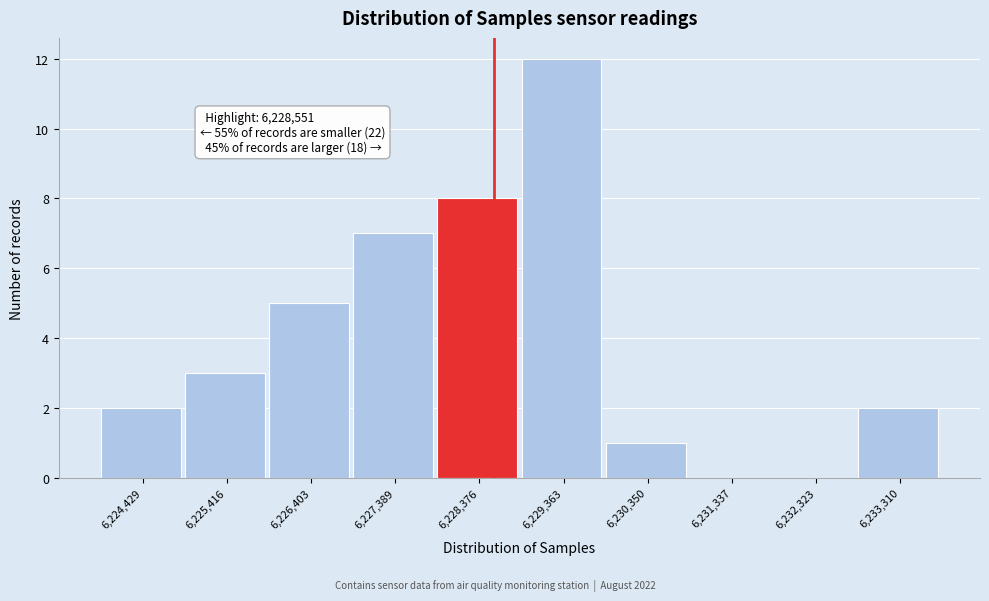

Which range on the x-axis has the tallest bar?

6228900 to 6229900